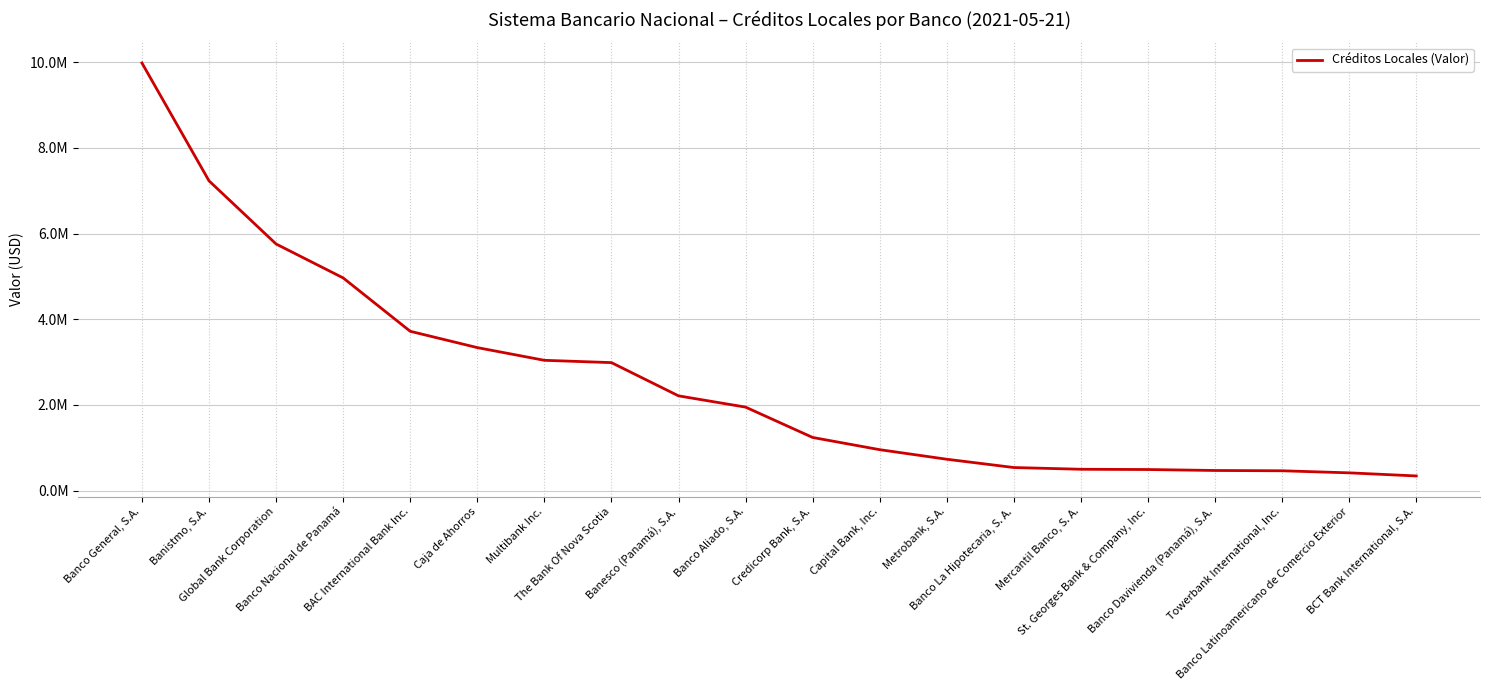

Rank the categories by value from lowest to highest.

BCT Bank International, S.A., Banco Latinoamericano de Comercio Exterior, Towerbank International, Inc., Banco Davivienda (Panamá), S.A., St. Georges Bank & Company, Inc., Mercantil Banco, S. A., Banco La Hipotecaria, S. A., Metrobank, S.A., Capital Bank, Inc., Credicorp Bank, S.A., Banco Aliado, S.A., Banesco (Panamá), S.A., The Bank Of Nova Scotia, Multibank Inc., Caja de Ahorros, BAC International Bank Inc., Banco Nacional de Panamá, Global Bank Corporation, Banistmo, S.A., Banco General, S.A.